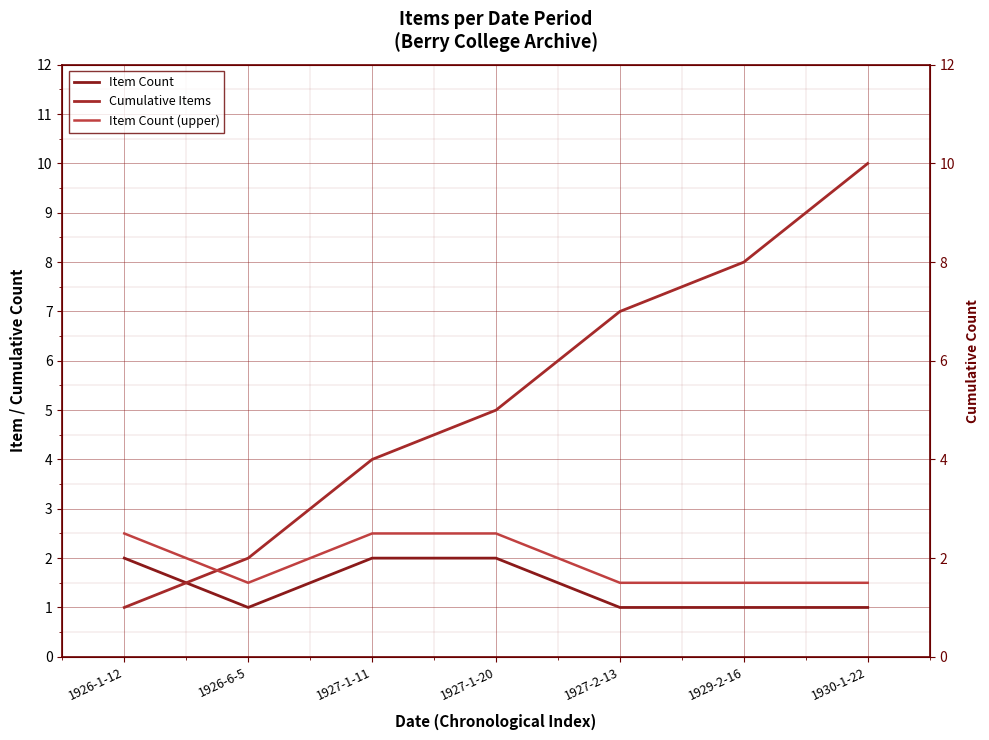

Reading left to right, extract all data points from this chart.

Item Count: 1926-1-12=2.0	1926-6-5=1.0	1927-1-11=2.0	1927-1-20=2.0	1927-2-13=1.0	1929-2-16=1.0	1930-1-22=1.0
Cumulative Items: 1926-1-12=1.0	1926-6-5=2.0	1927-1-11=4.0	1927-1-20=5.0	1927-2-13=7.0	1929-2-16=8.0	1930-1-22=10.0
Item Count (upper): 1926-1-12=2.5	1926-6-5=1.5	1927-1-11=2.5	1927-1-20=2.5	1927-2-13=1.5	1929-2-16=1.5	1930-1-22=1.5